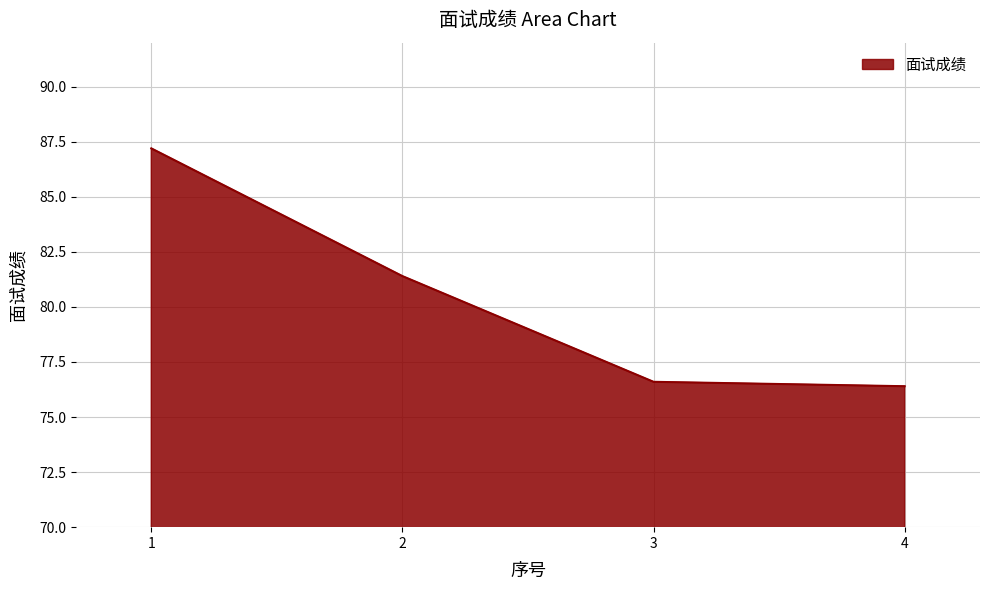

Which category has the lowest value across all series?

4